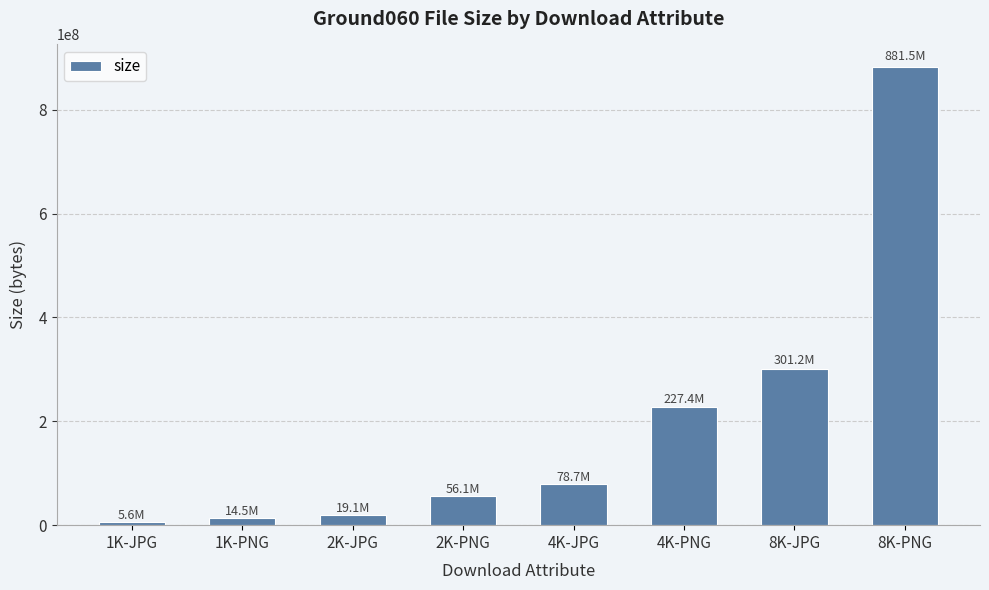

Reading left to right, list all the values displayed in this chart.

5623874	14483625	19140917	56146900	78725493	227418841	301153067	881507793